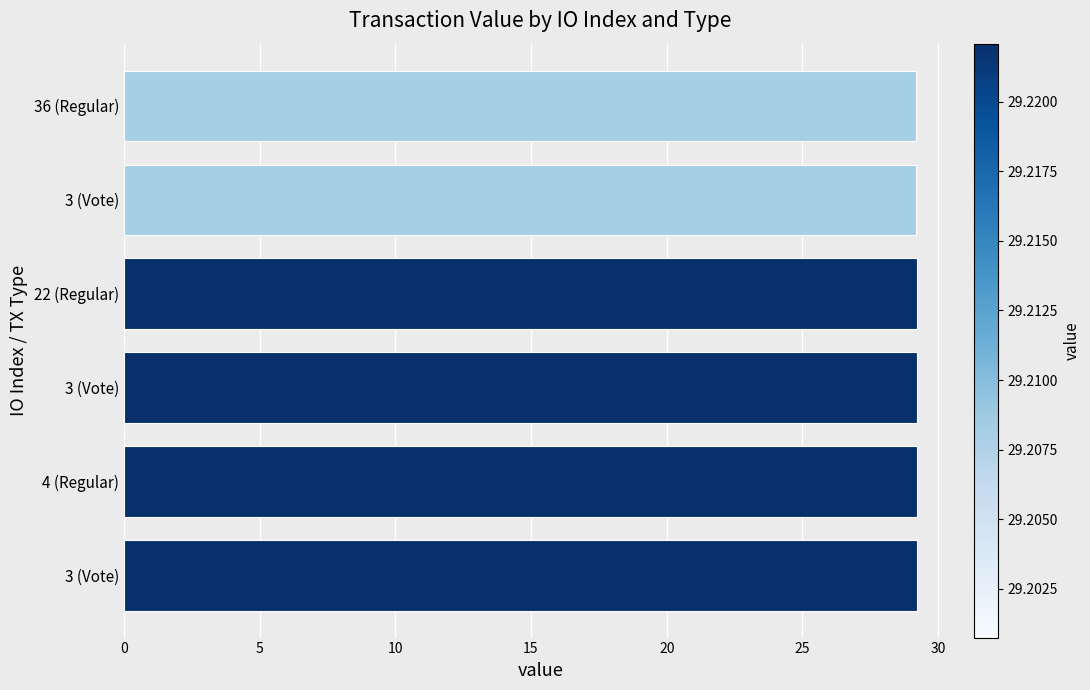

How many categories are shown in the chart?

6